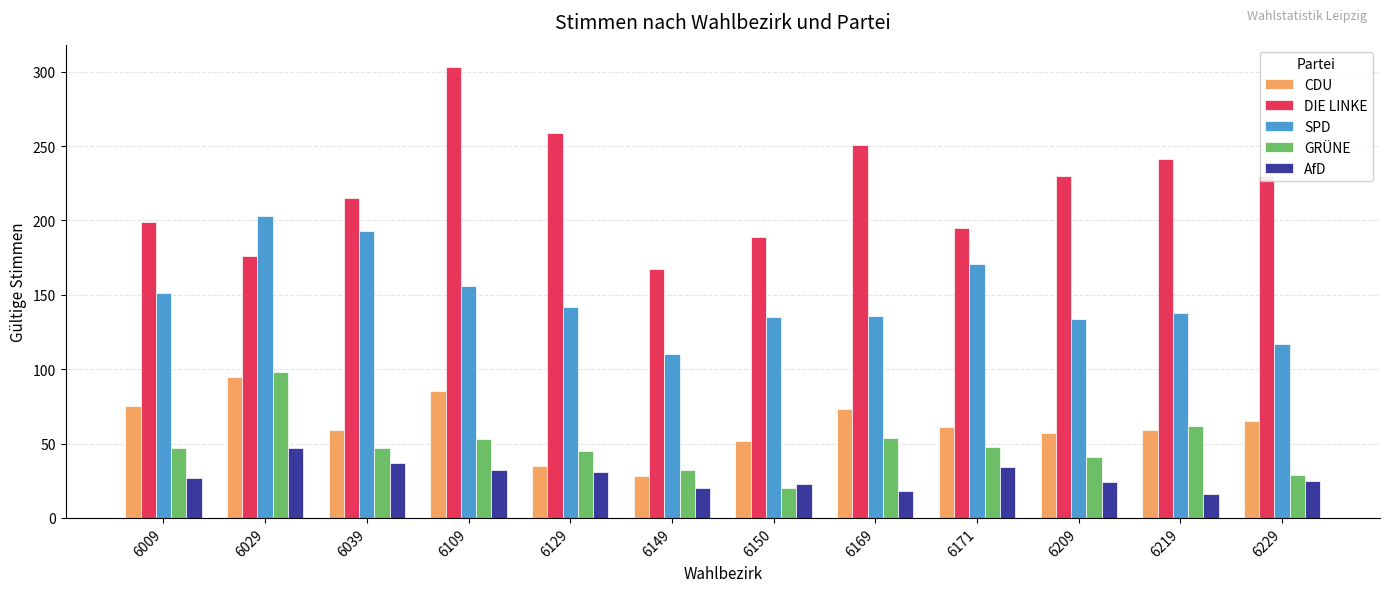

What is the sum of the GRÜNE values at 6039 and 6169?

101